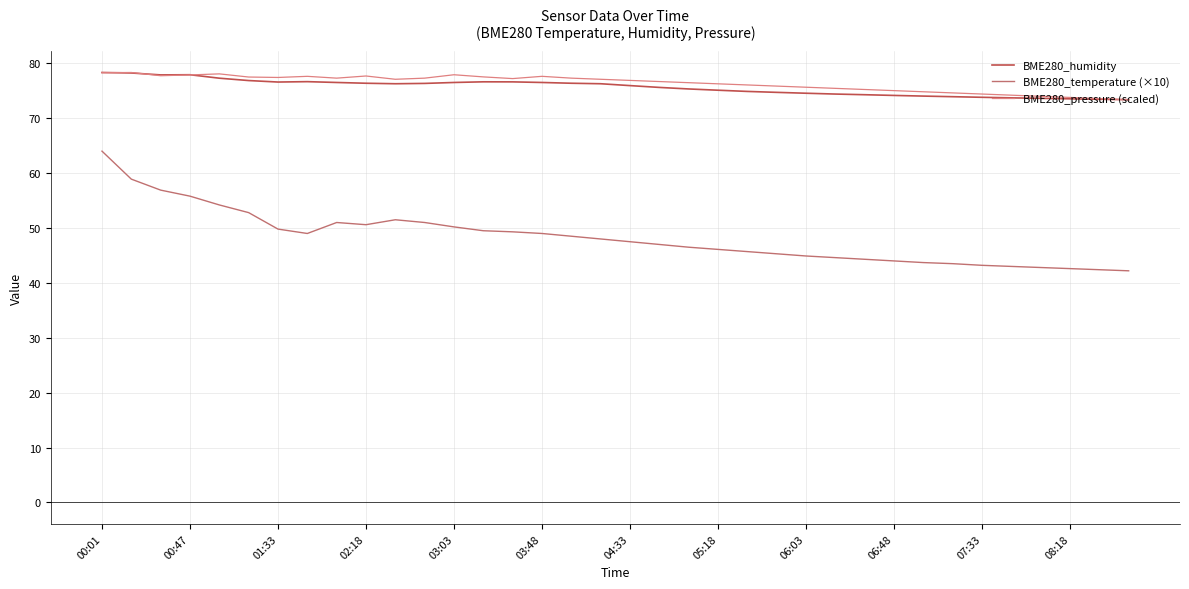

Which series has the widest spread of values?

BME280_temperature (×10)